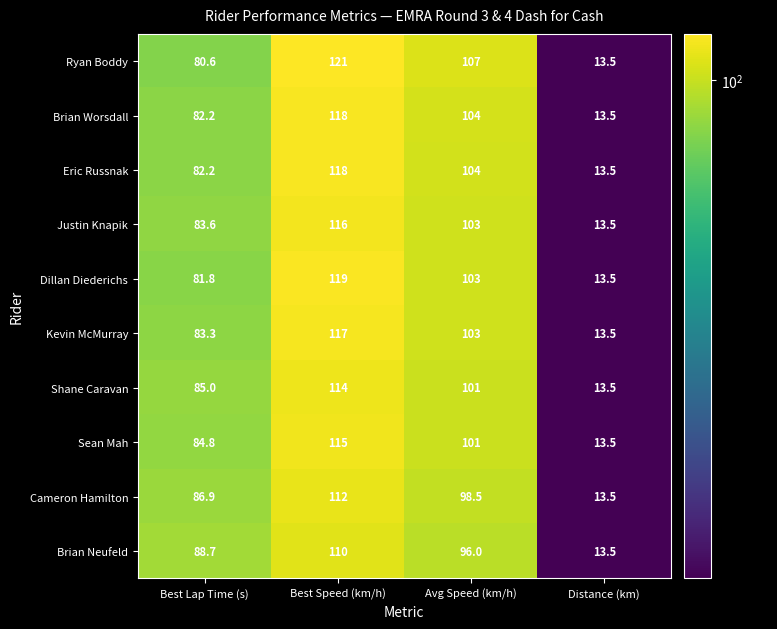

At which label is Shane Caravan closest to 63?

Best Lap Time (s)